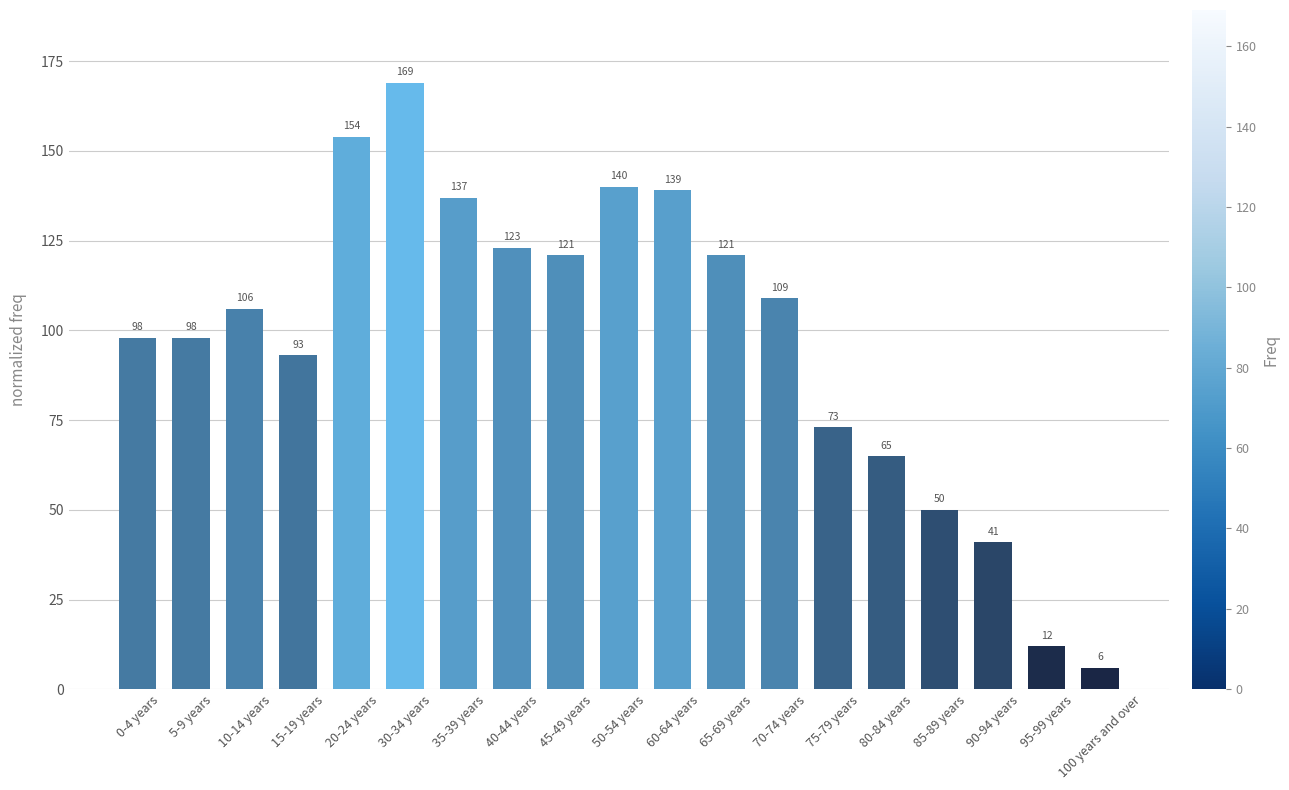

What is the ratio of the value at 60-64 years to the value at 35-39 years?

1.0